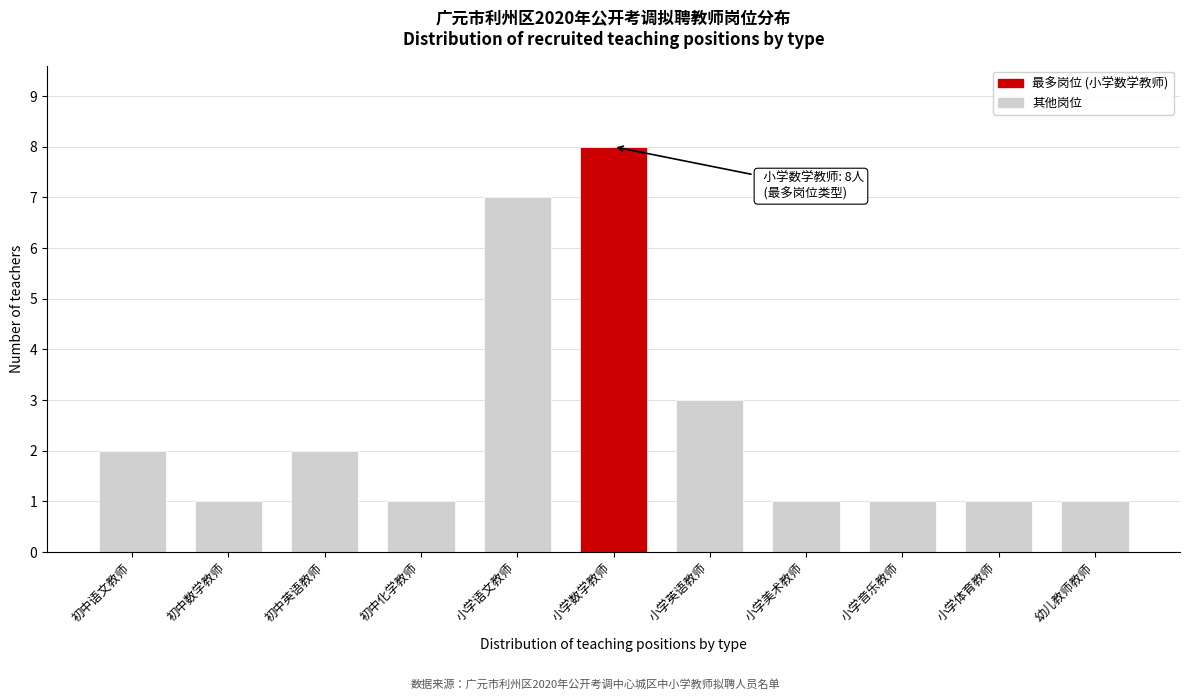

Reading left to right, list all the values displayed in this chart.

初中语文教师=2	初中数学教师=1	初中英语教师=2	初中化学教师=1	小学语文教师=7	小学数学教师=8	小学英语教师=3	小学美术教师=1	小学音乐教师=1	小学体育教师=1	幼儿教师教师=1